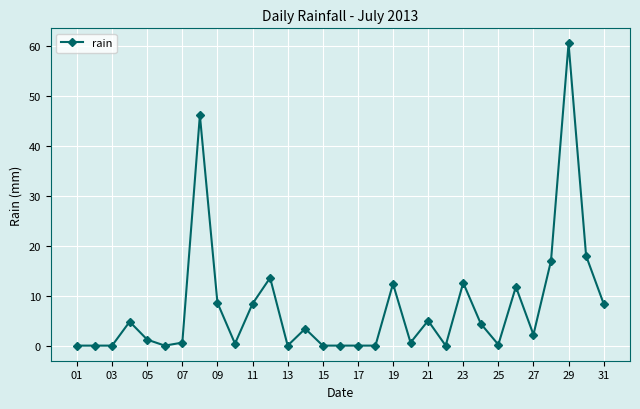

True or false: there are more than 1 points higher than both neighbors.

True